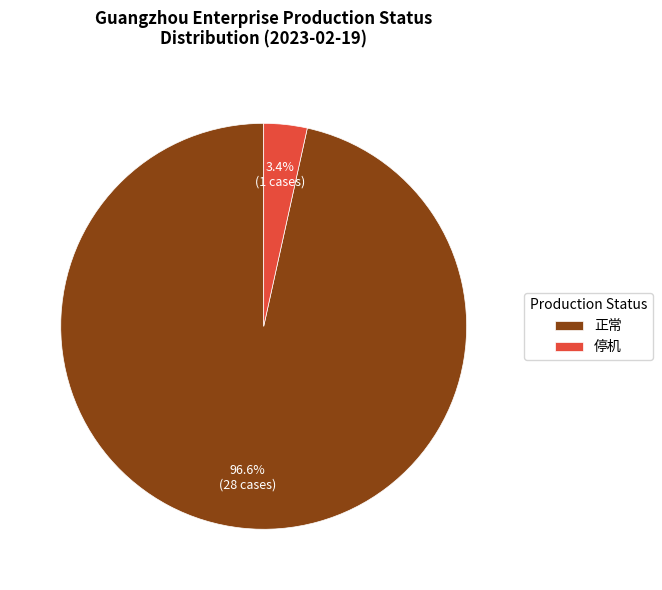

Count the number of slices in the pie.

2